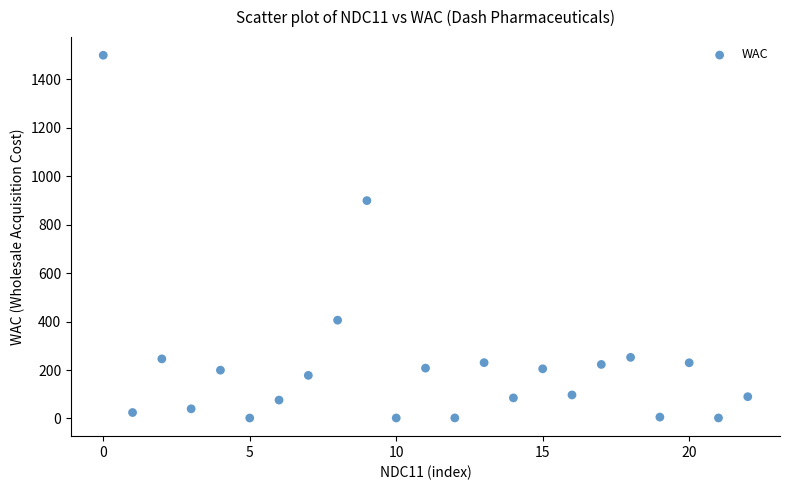

What is the range of Y values (max minus min)?

1498.1